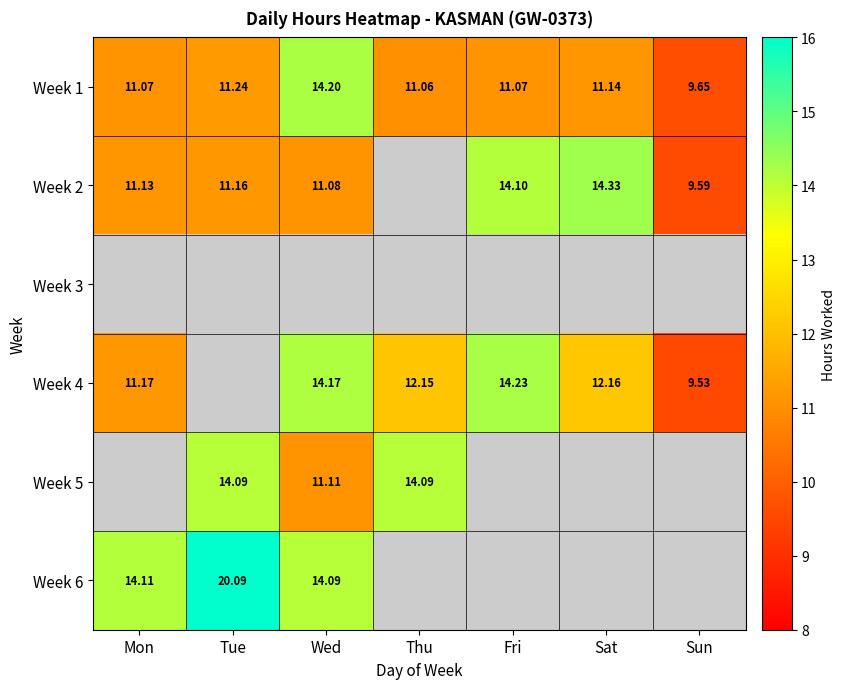

Where does the Week 1 series first go above 11?

Mon